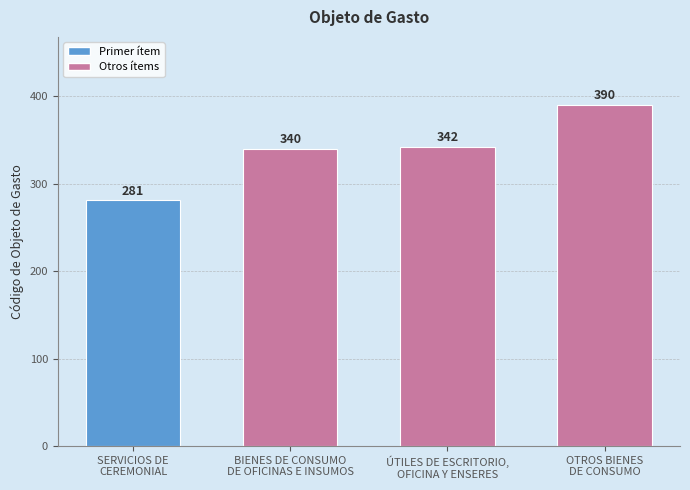

At which label is the value closest to 335?

BIENES DE CONSUMO
DE OFICINAS E INSUMOS